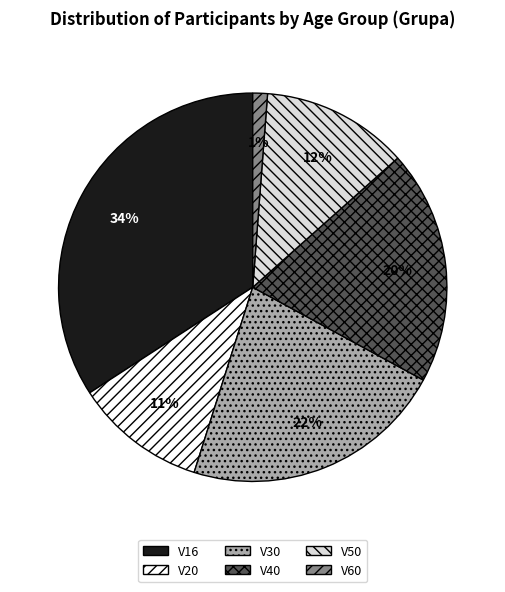

Do V50 and V16 together represent more than half of the pie?

No